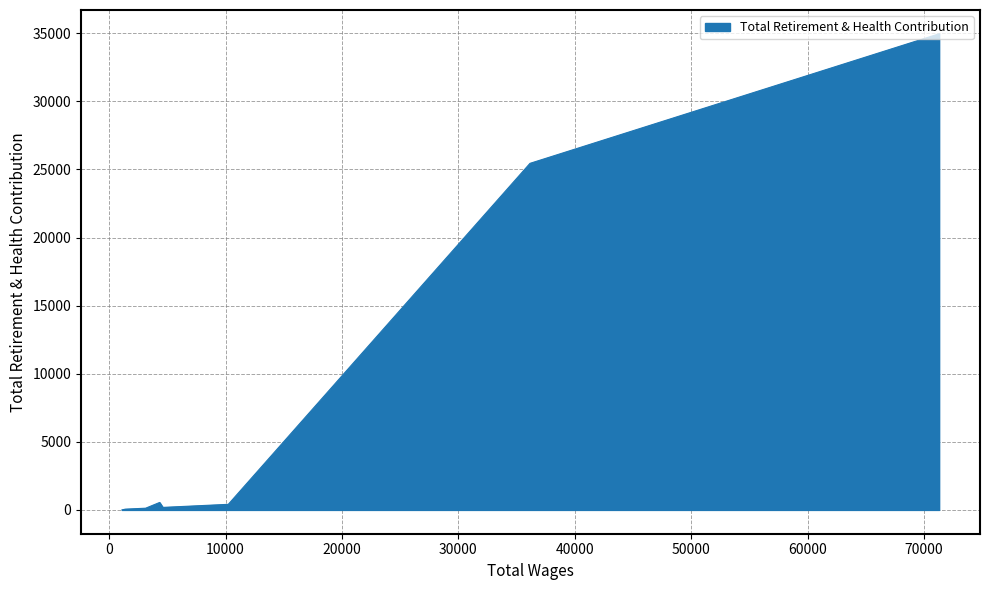

What is the difference between the values at 1100.0 and 71291.0?

34955